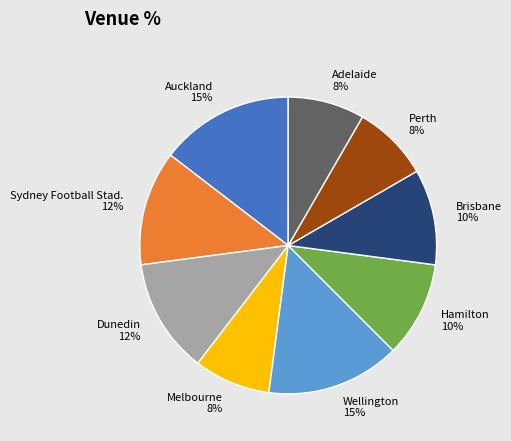

Approximately how many times larger is the value at Adelaide compared to Sydney Football Stad.?

0.7